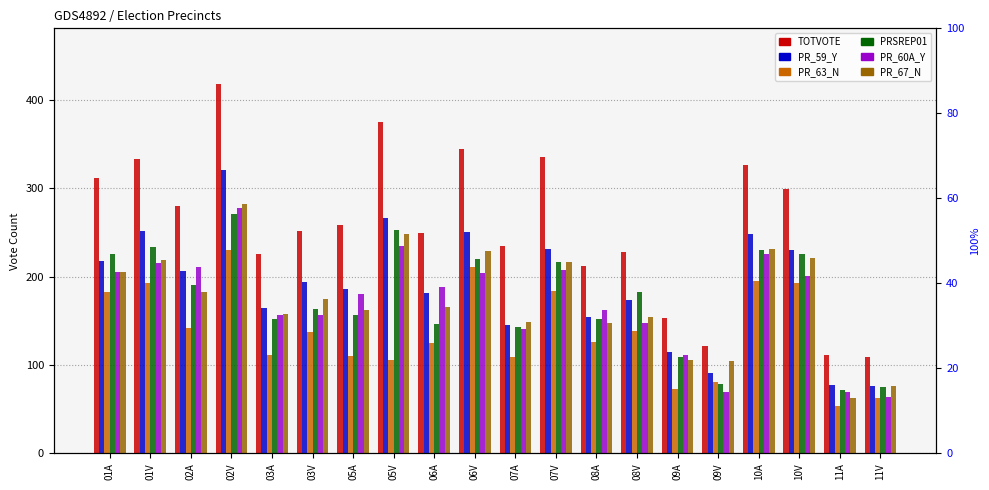

How many bars are there in total?

120